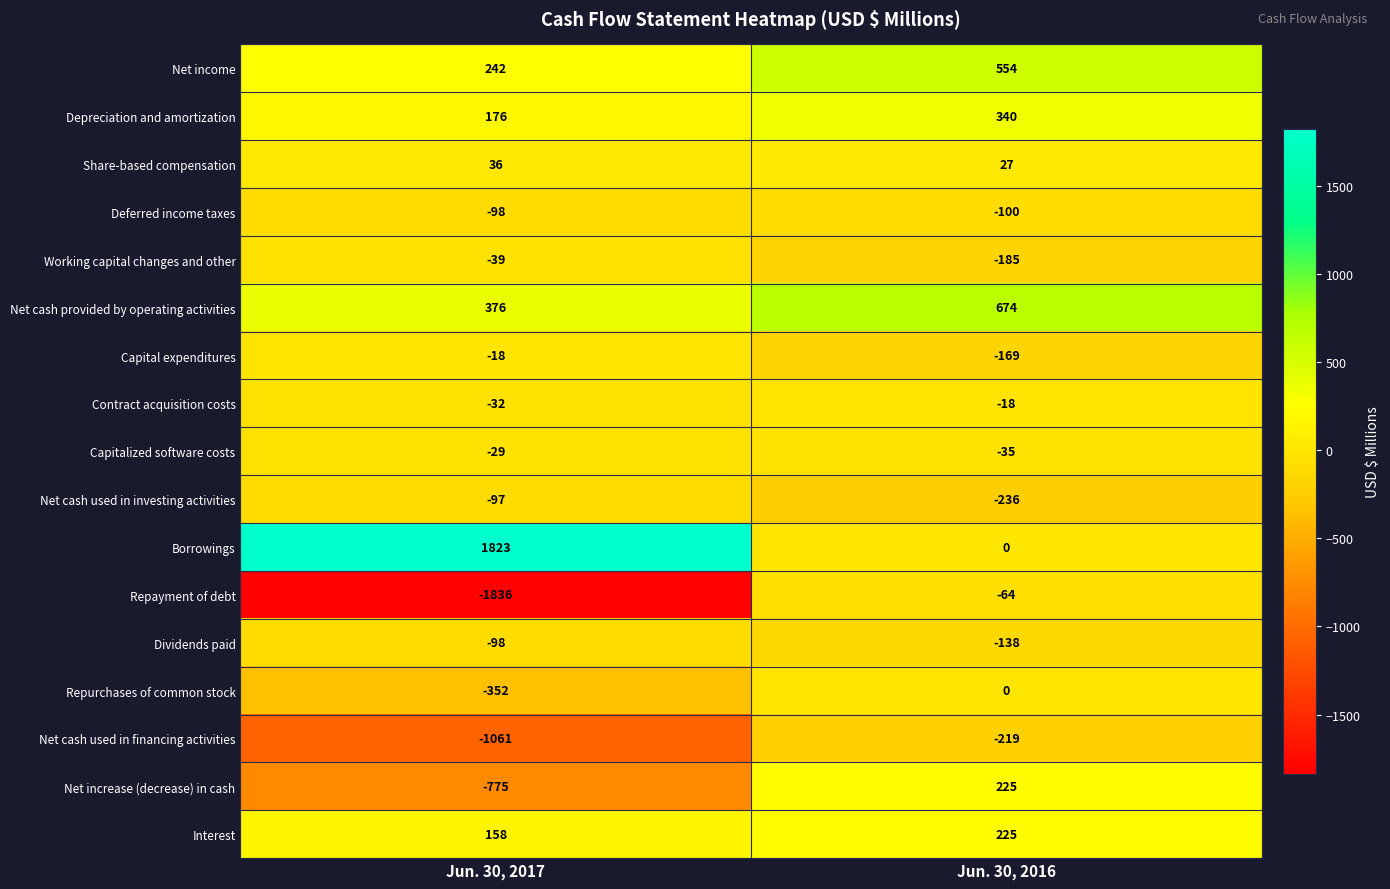

What is the difference between the maximum and minimum values in the Net cash used in financing activities series?

842